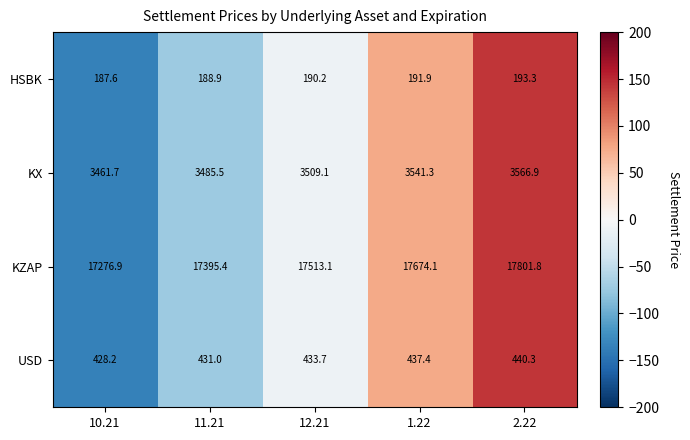

Which label corresponds to the largest value in the chart?

2.22